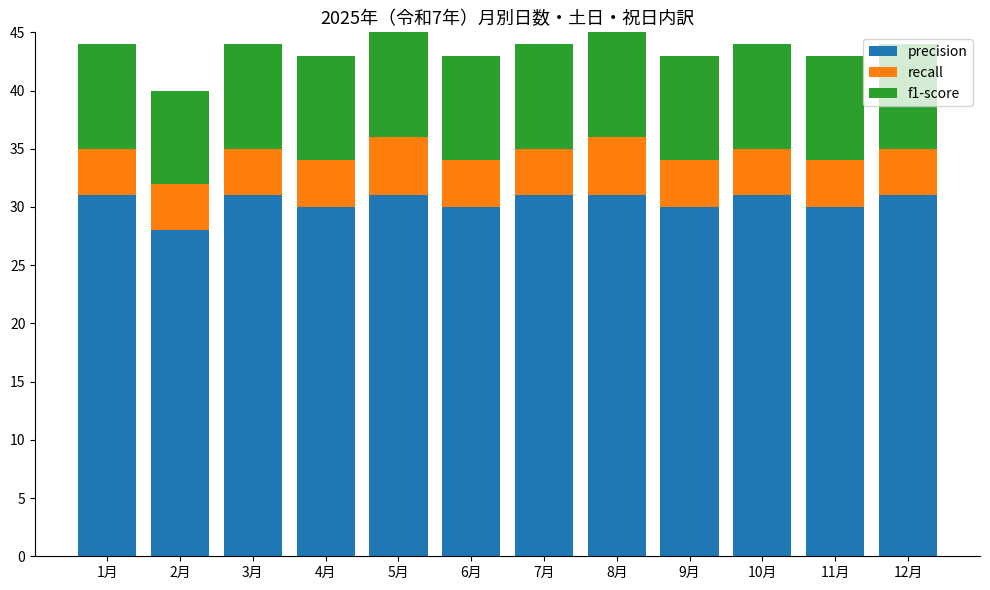

What is the sum of all precision values?

365